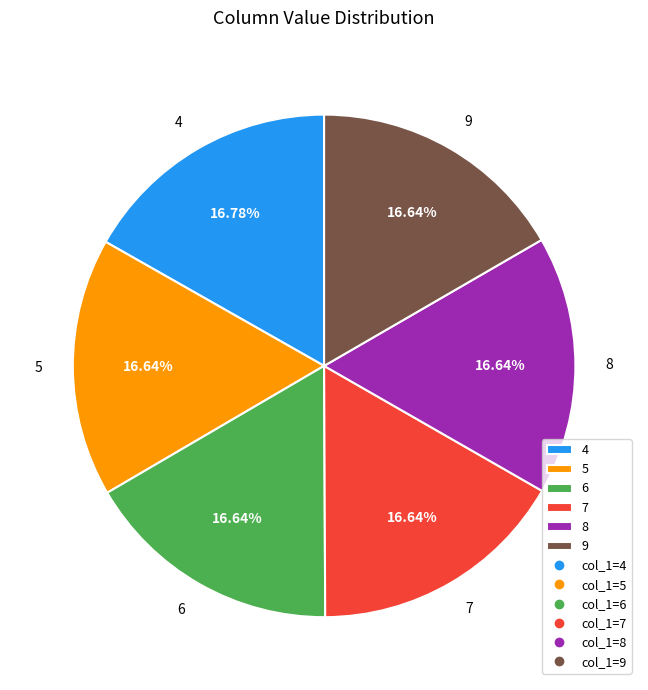

True or false: 8 accounts for 17% of the total.

True